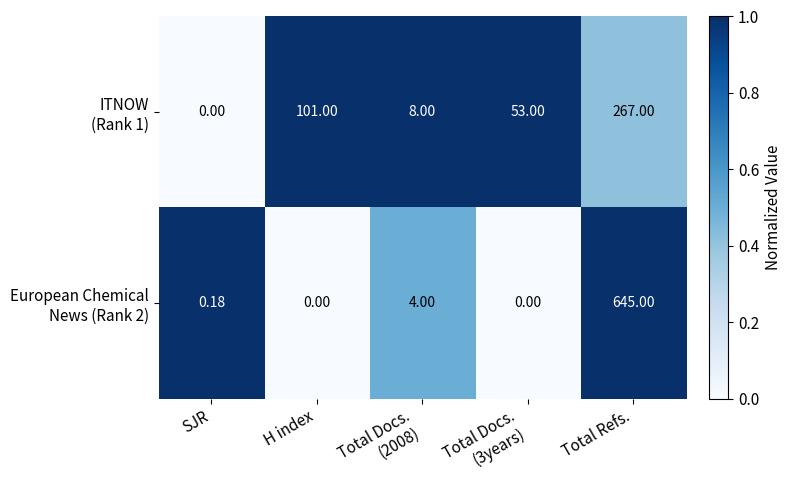

At which category does the chart reach its peak across all series?

Total Refs.